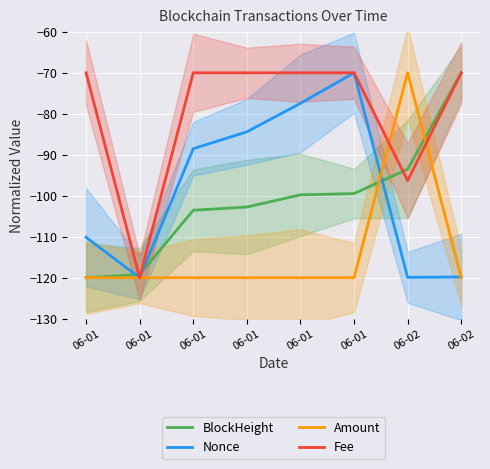

The value of Amount at 06-01 is -120.0. True or false?

True